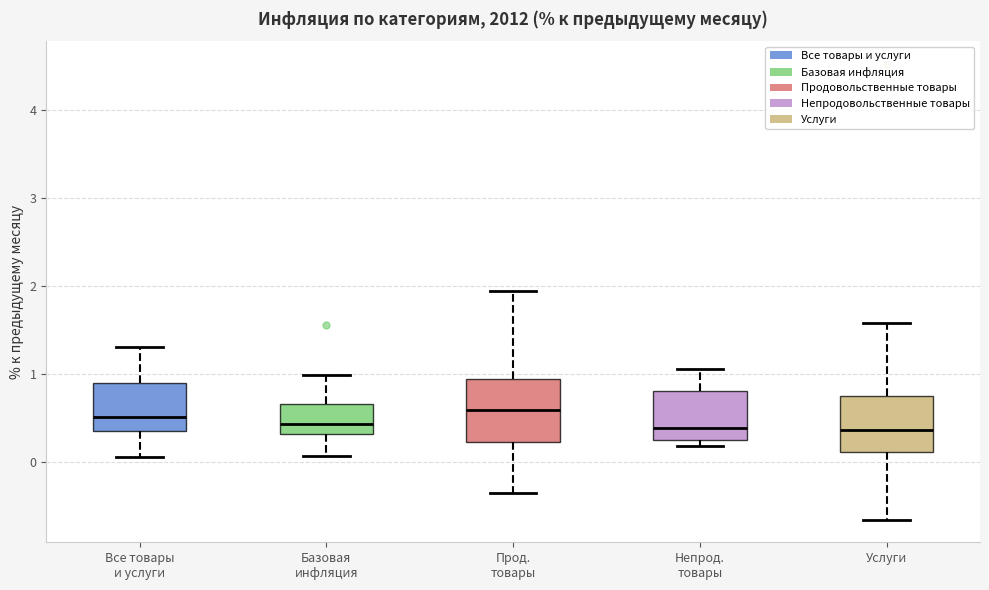

Where does the upper whisker of the box for Прод. товары end on the y-axis? The values are not printed on the chart, so give them approximately, as read against the axis.

1.9